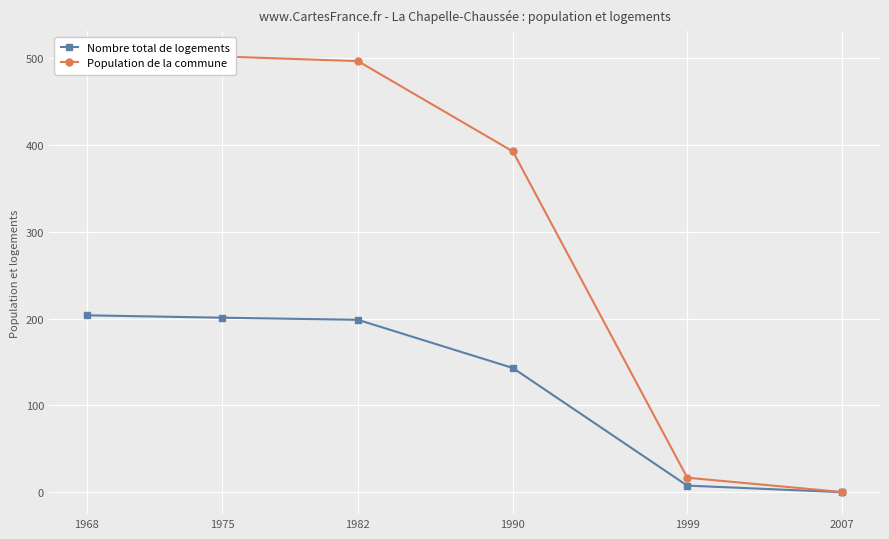

True or false: Population de la commune has more than 0 points higher than both neighbors.

False